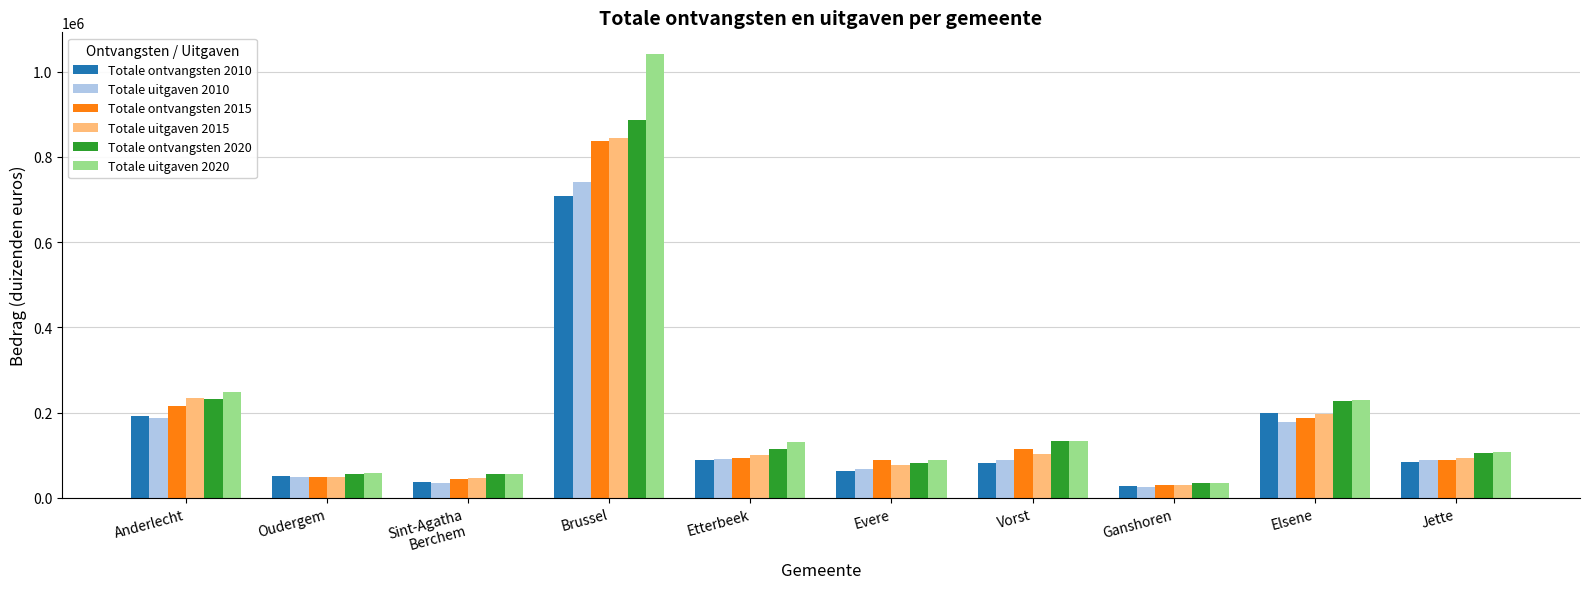

Where is Totale ontvangsten 2020 nearest to the value 460590?

Anderlecht